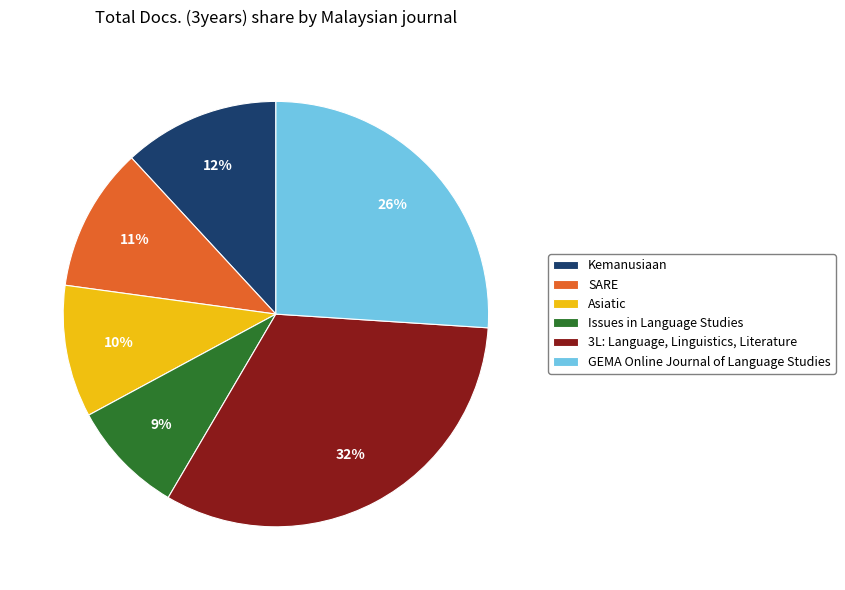

Rank the categories by value from highest to lowest.

3L: Language, Linguistics, Literature, GEMA Online Journal of Language Studies, Kemanusiaan, SARE, Asiatic, Issues in Language Studies